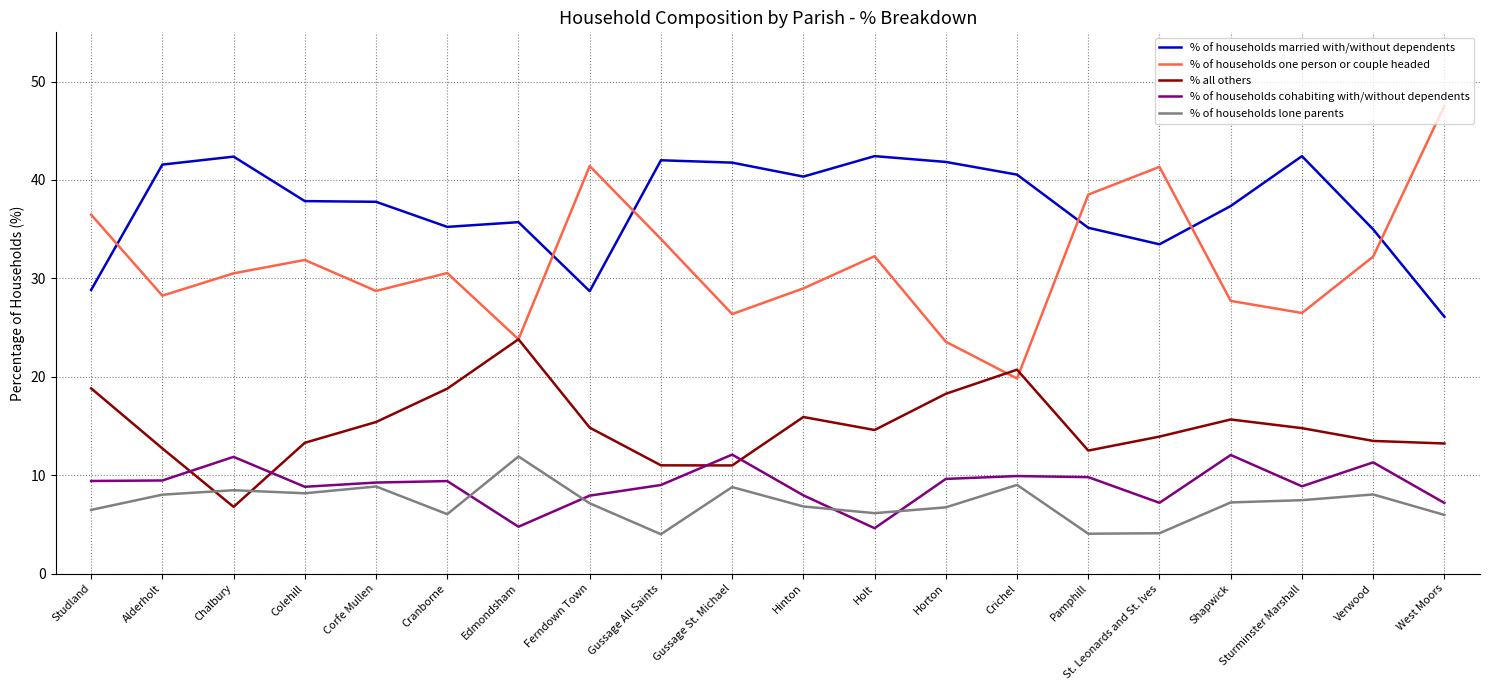

Which series has the largest range (max minus min)?

% of households one person or couple headed